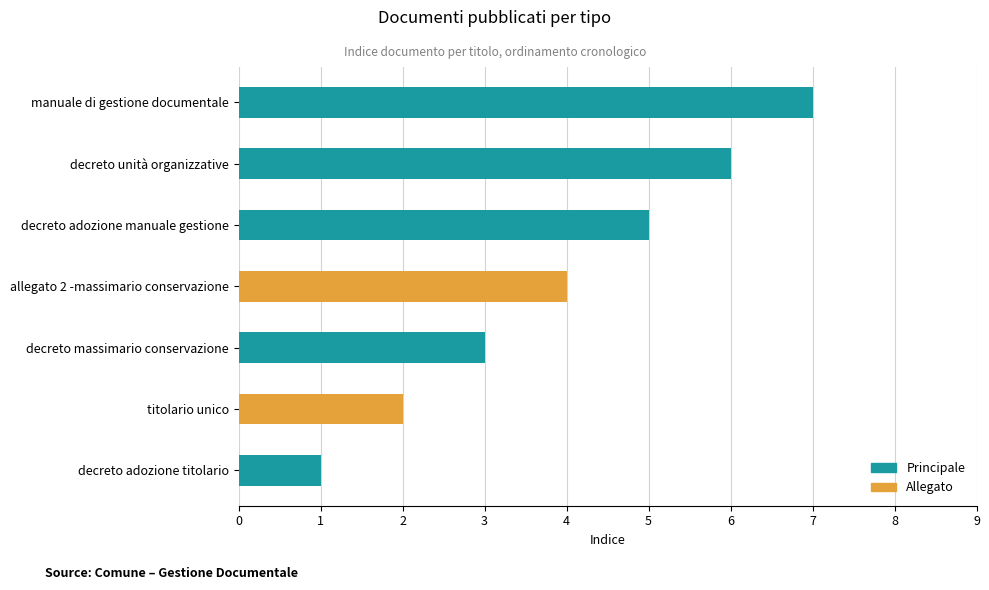

What position from the right is decreto massimario conservazione?

5